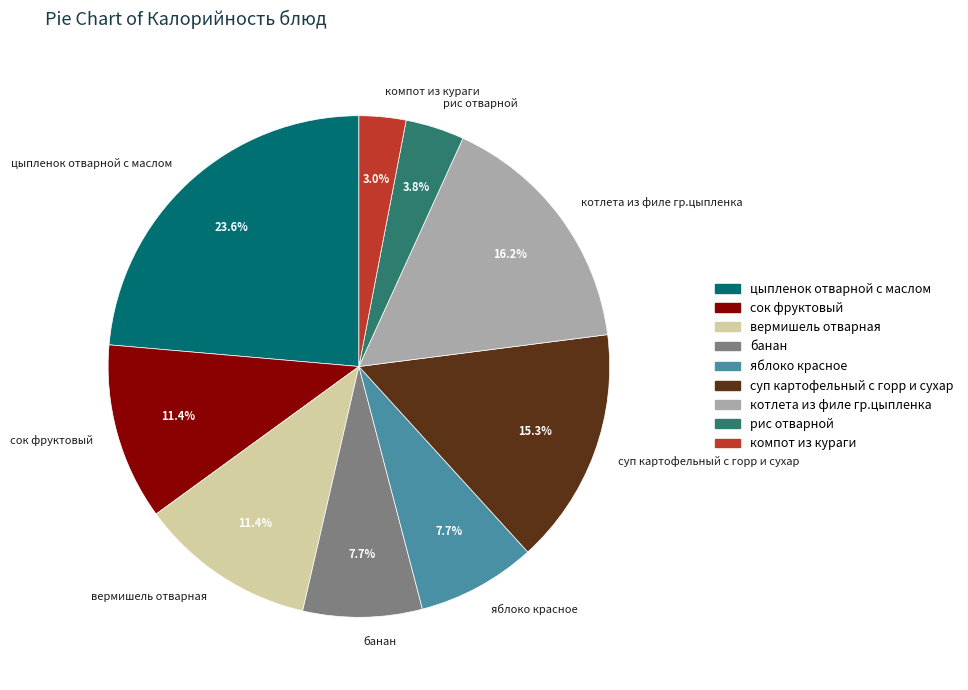

Count the number of slices in the pie.

9